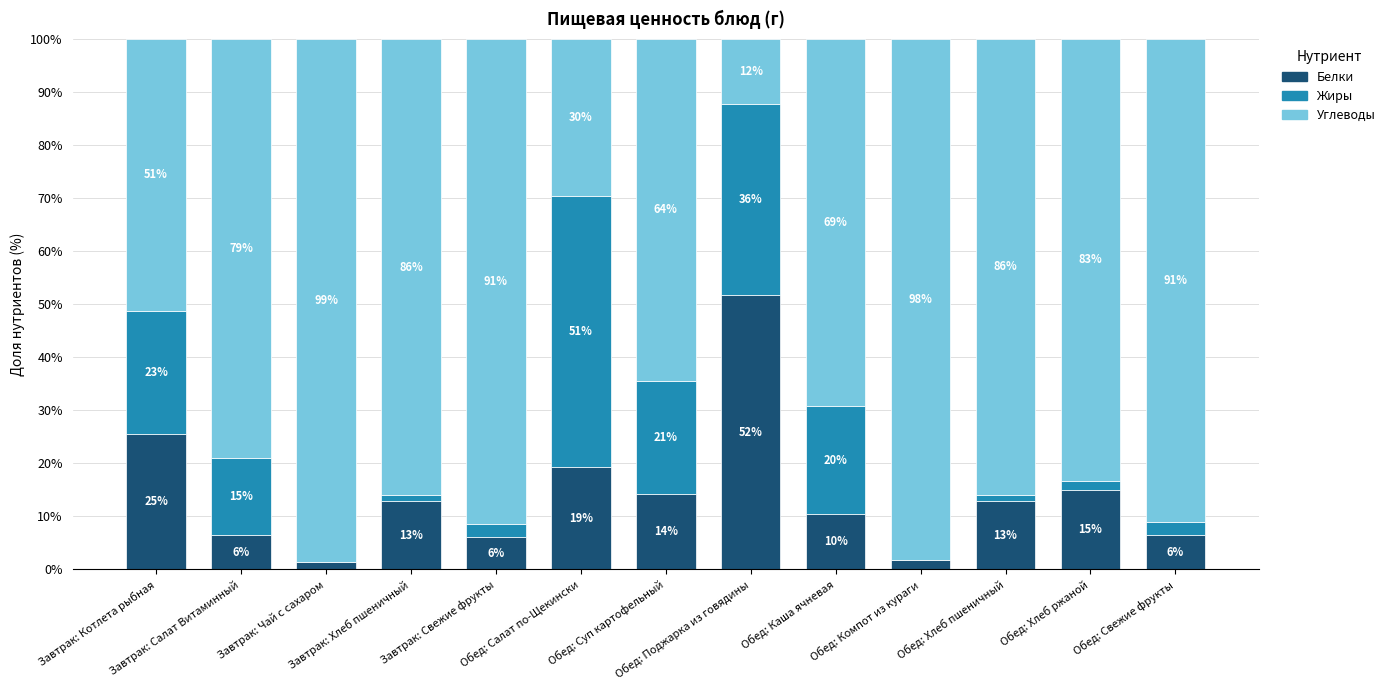

What is the maximum value for Белки?

51.8